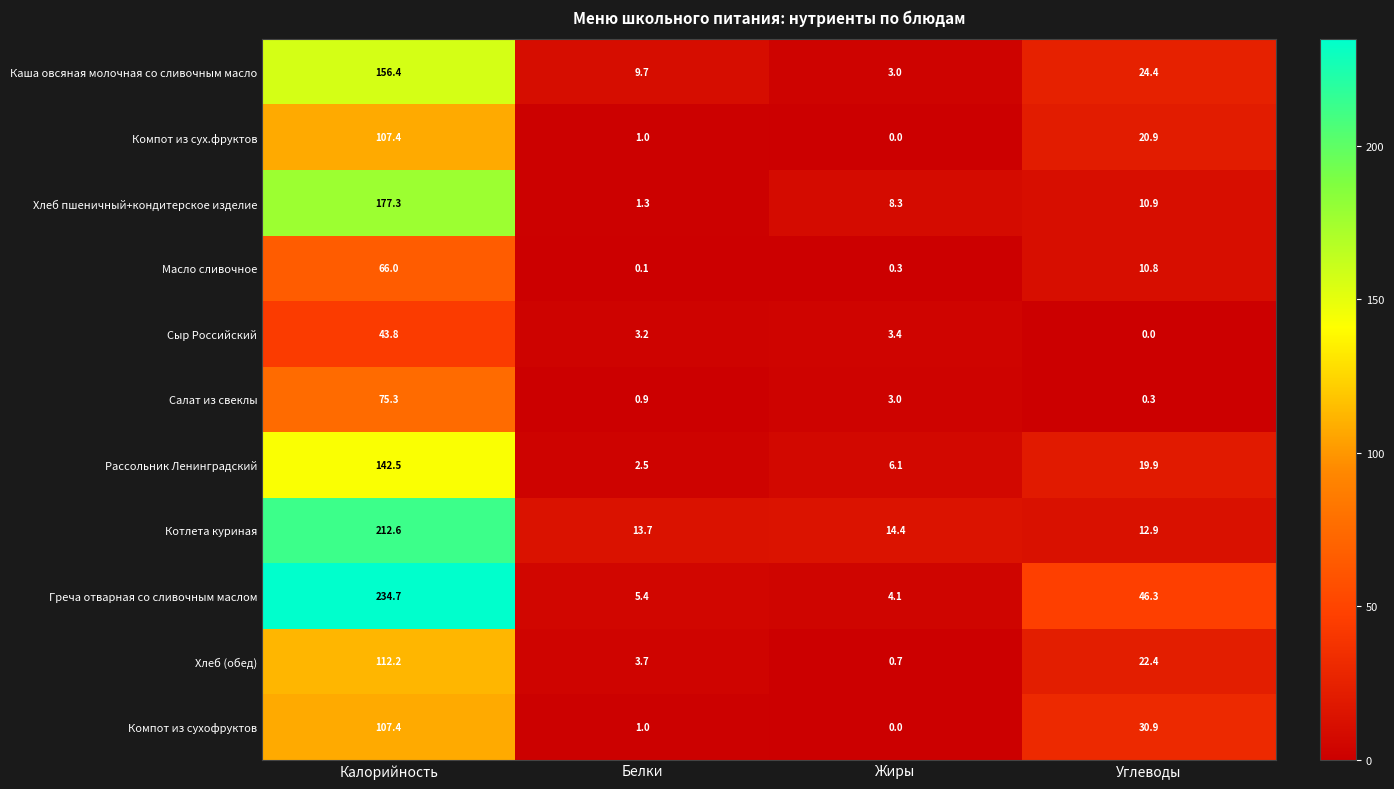

Count the number of data series in this chart.

11